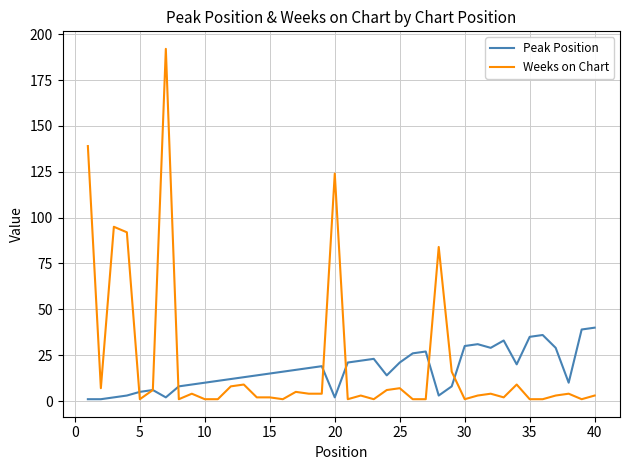

Rank the series by their maximum value, from lowest to highest.

Peak Position, Weeks on Chart